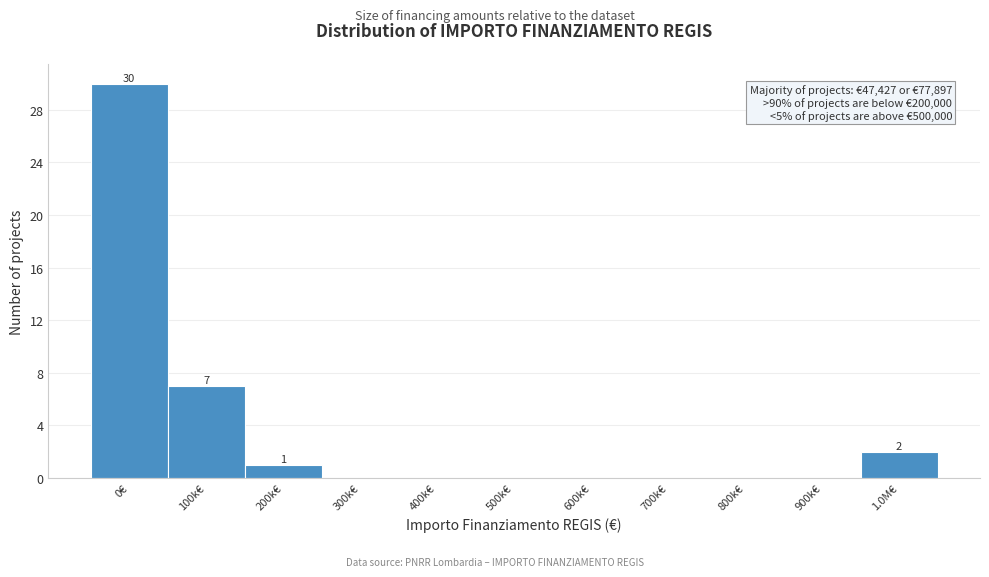

Reading right to left, transcribe all the data shown in this chart.

1.0M€=2	900k€=0	800k€=0	700k€=0	600k€=0	500k€=0	400k€=0	300k€=0	200k€=1	100k€=7	0€=30